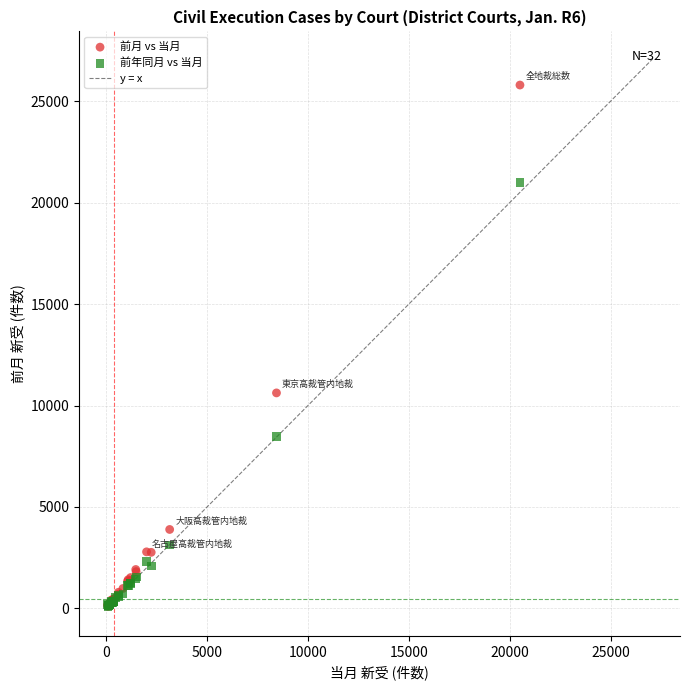

In the 前月 vs 当月 series, what Y value is closest to 12946?

10621